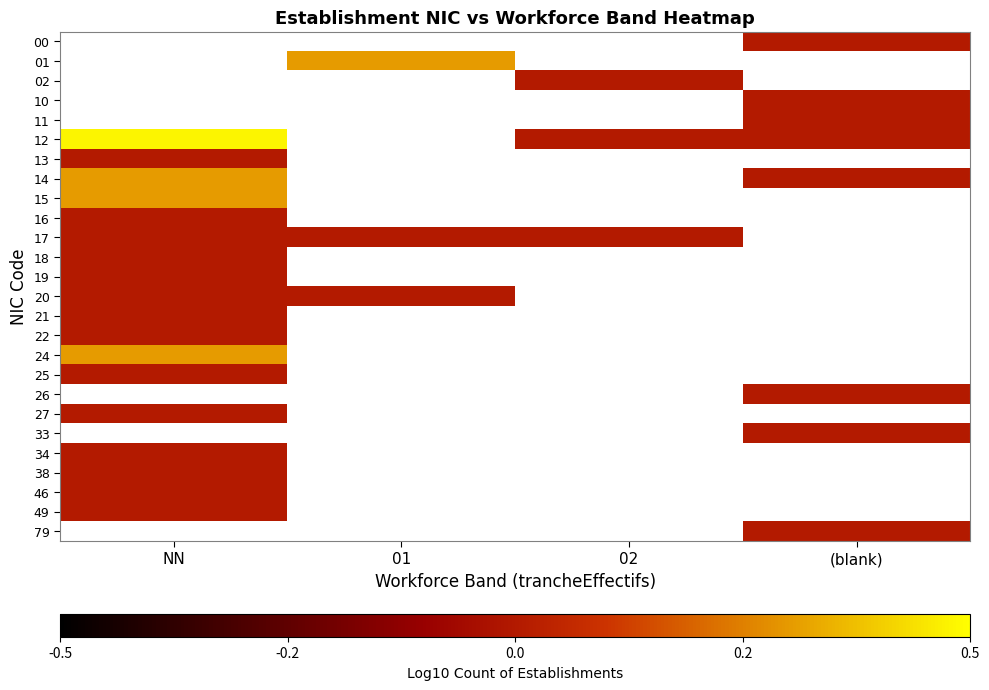

Count the number of data series in this chart.

26